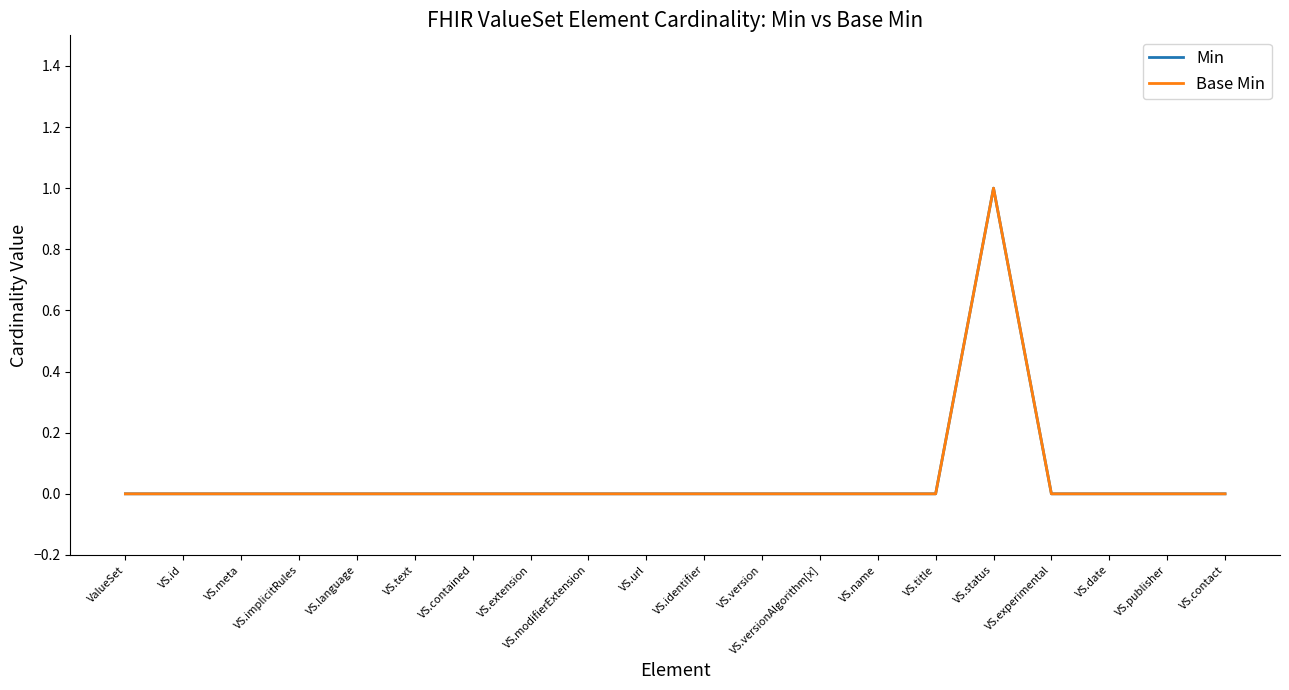

Does the chart display data point markers on the line(s)?

No